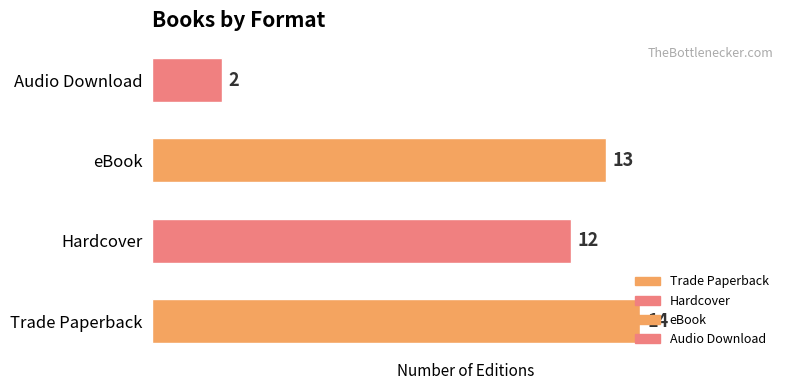

Reading right to left, extract all data points from this chart.

3=2	2=13	1=12	0=14